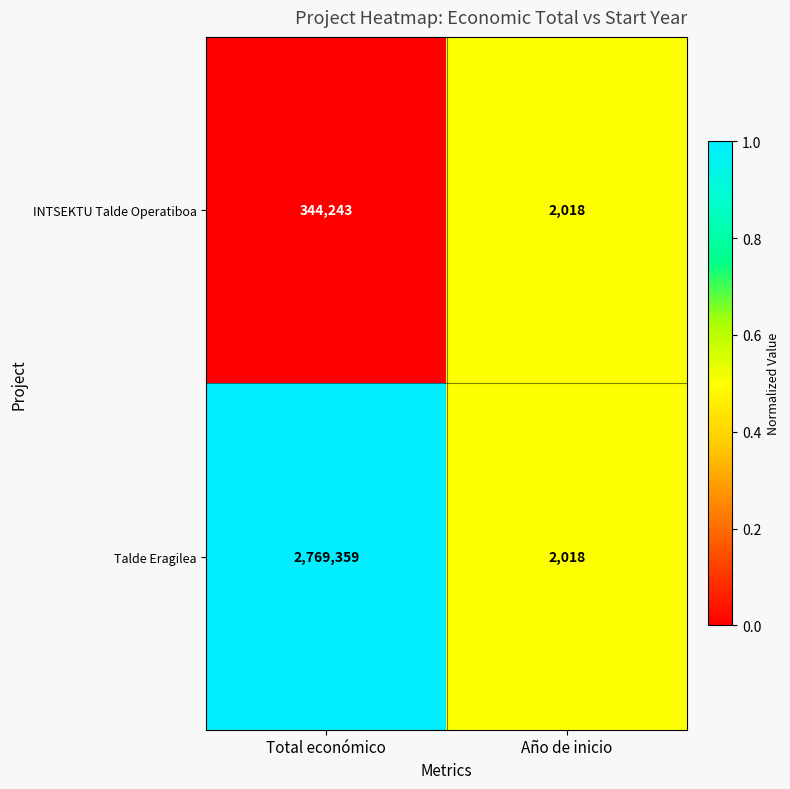

What is the sum of the INTSEKTU Talde Operatiboa values at Año de inicio and Total económico?

346261